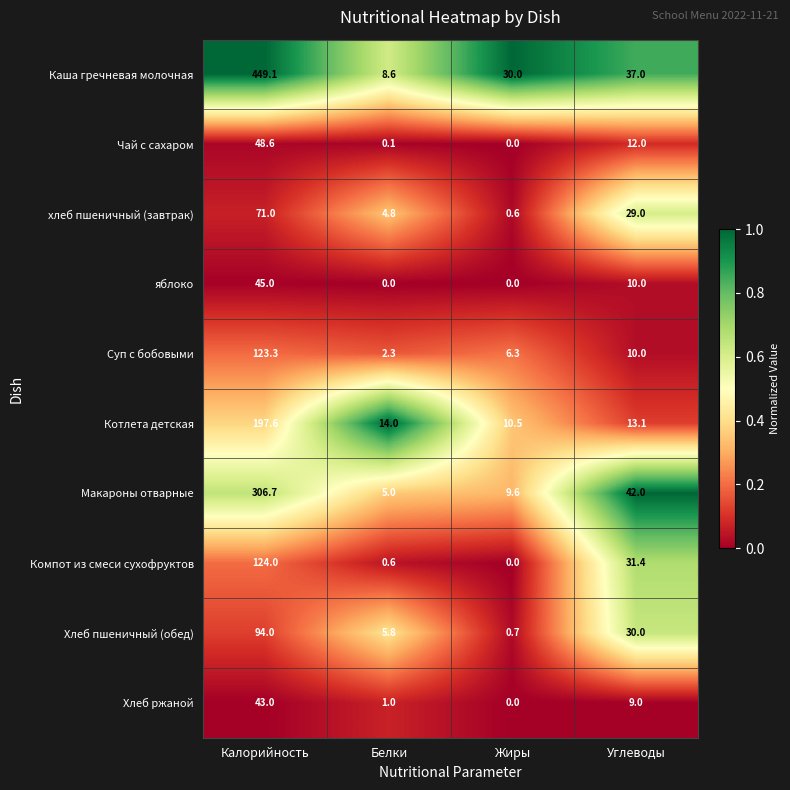

What is the difference between the maximum and minimum values in the Каша гречневая молочная series?

440.5